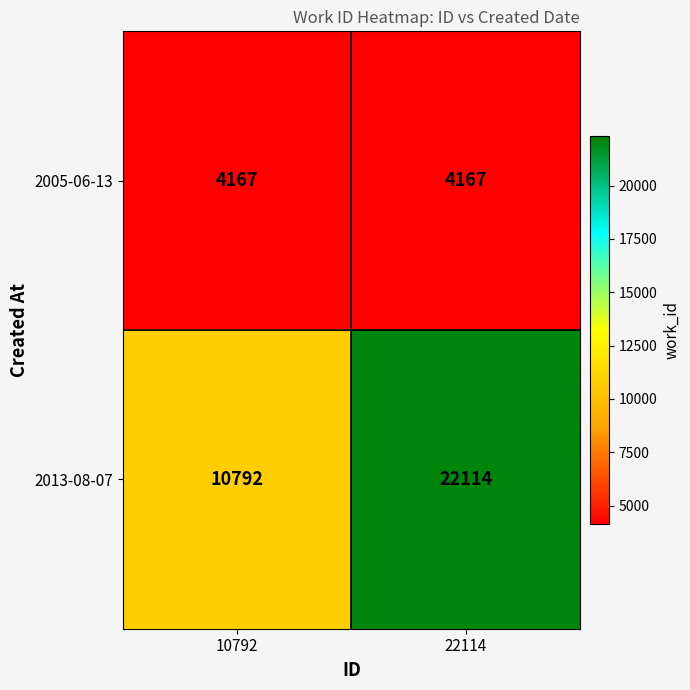

What is the average value of the 2013-08-07 series?

16453